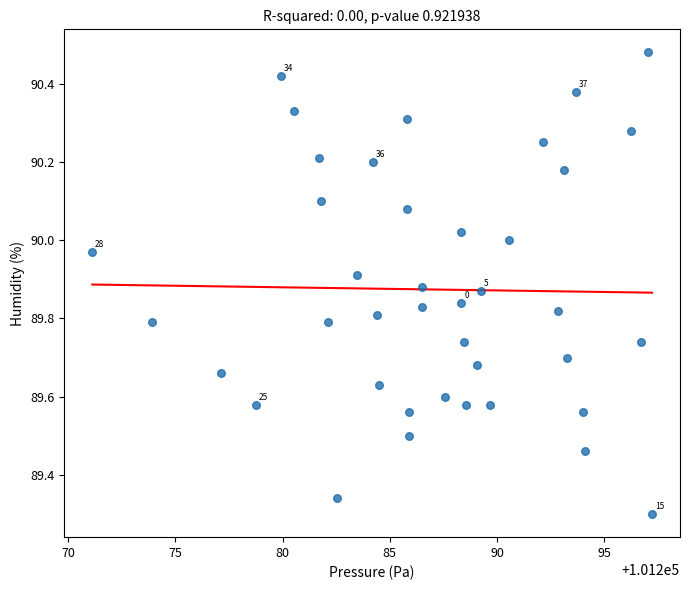

What is the range of X values (max minus min)?

26.1